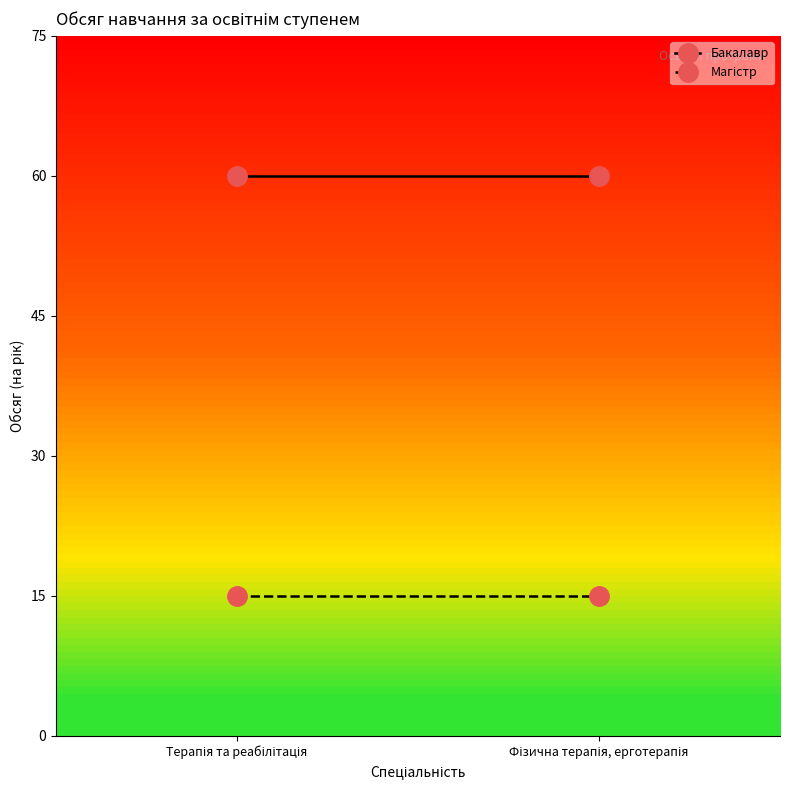

Which series has the largest total across all categories?

Бакалавр